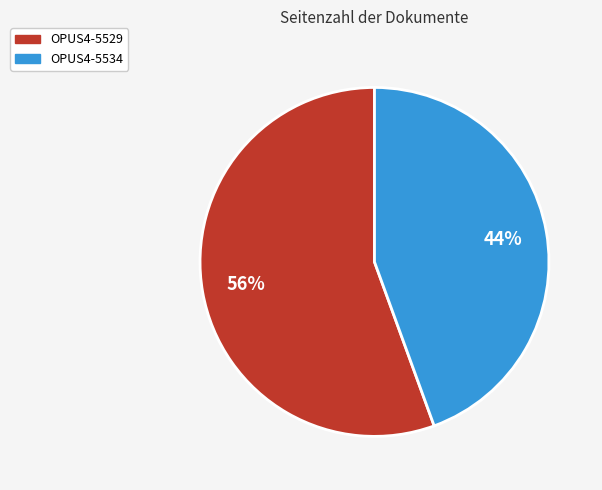

Is the sum of OPUS4-5534 and OPUS4-5529 greater than half?

Yes